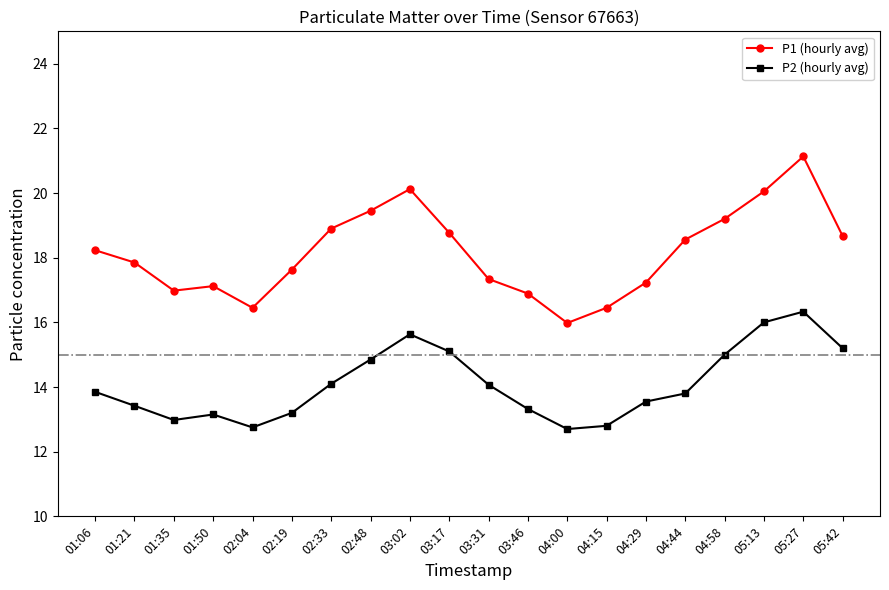

True or false: P2 (hourly avg) has more than 1 interior local peaks.

True